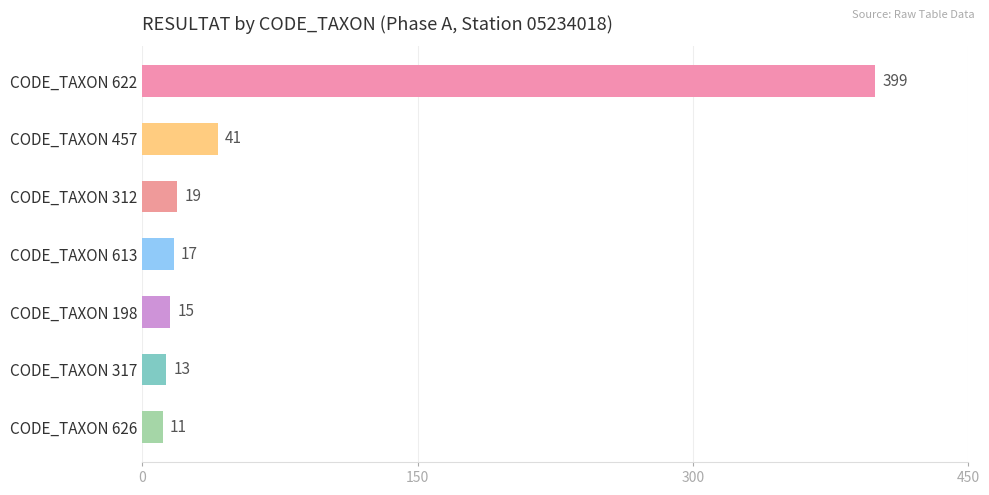

What position from the bottom is CODE_TAXON 317?

2